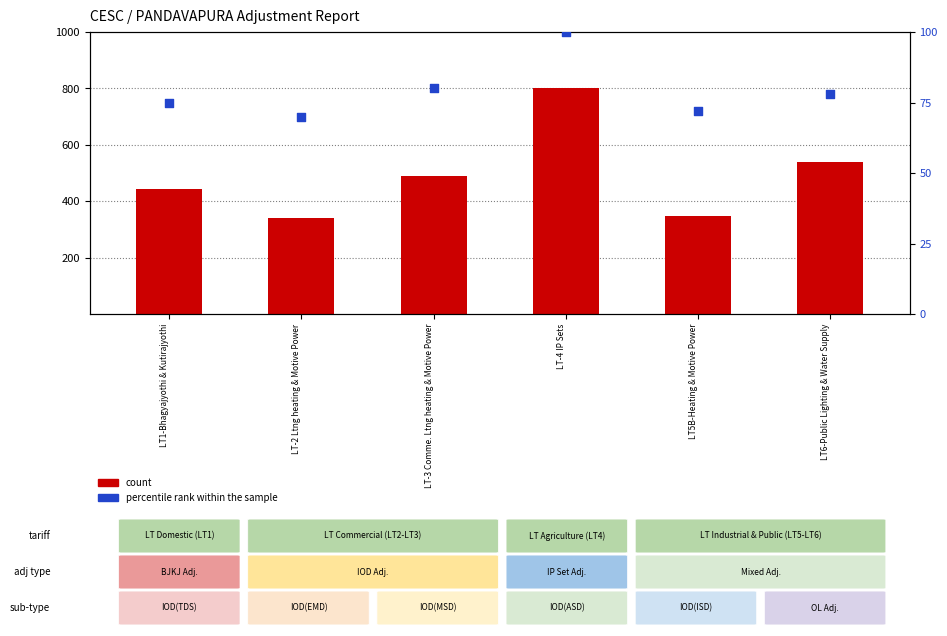

What are all the series names shown in the legend?

count, percentile rank within the sample